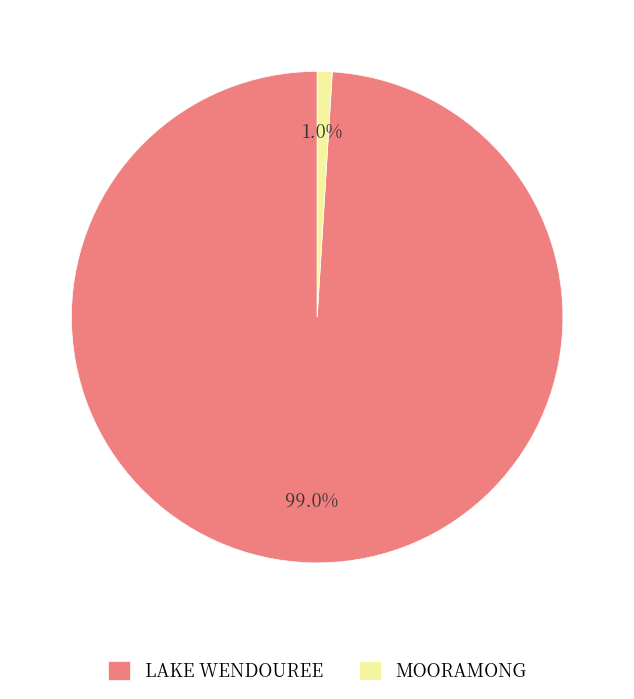

Which category has the biggest portion of the pie?

LAKE WENDOUREE